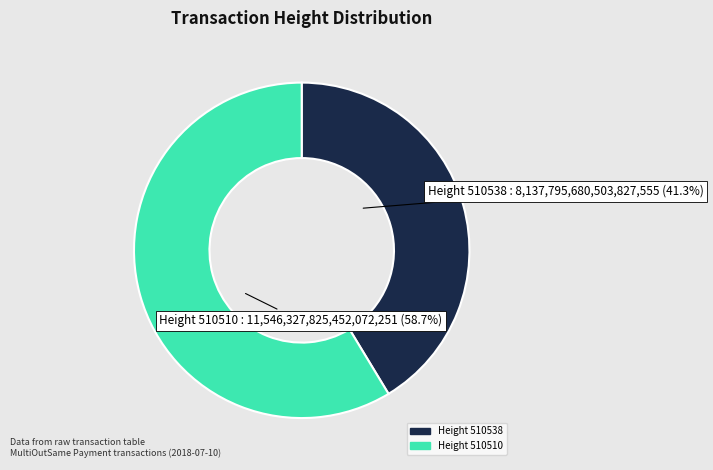

Does any single category account for the majority?

Yes